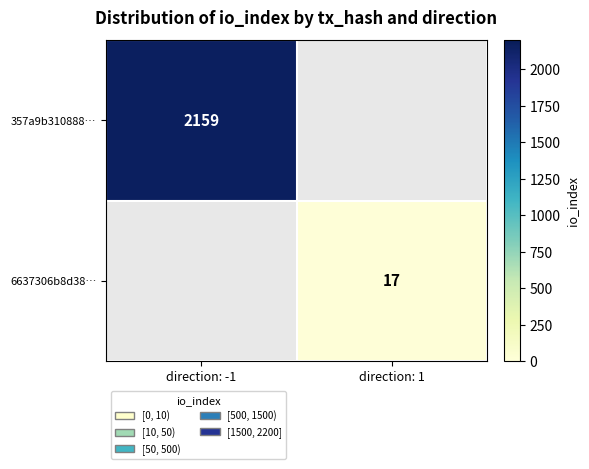

True or false: 357a9b310888… has a value of 2159 at direction: -1.

True